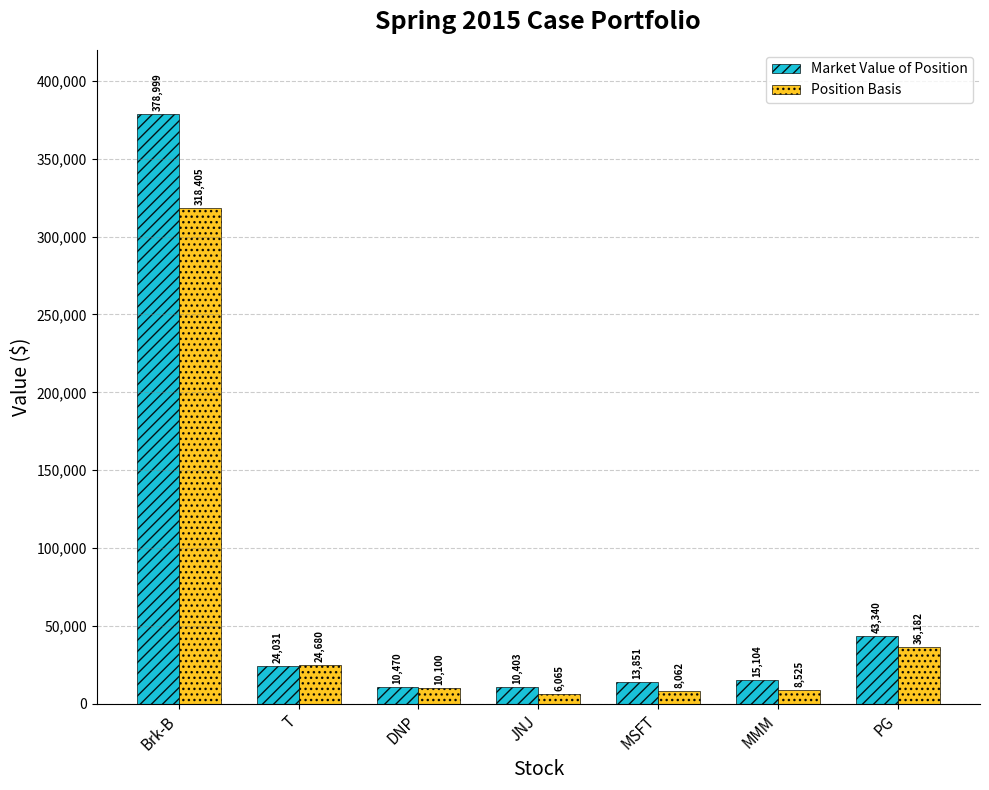

Which series has the widest spread of values?

Market Value of Position